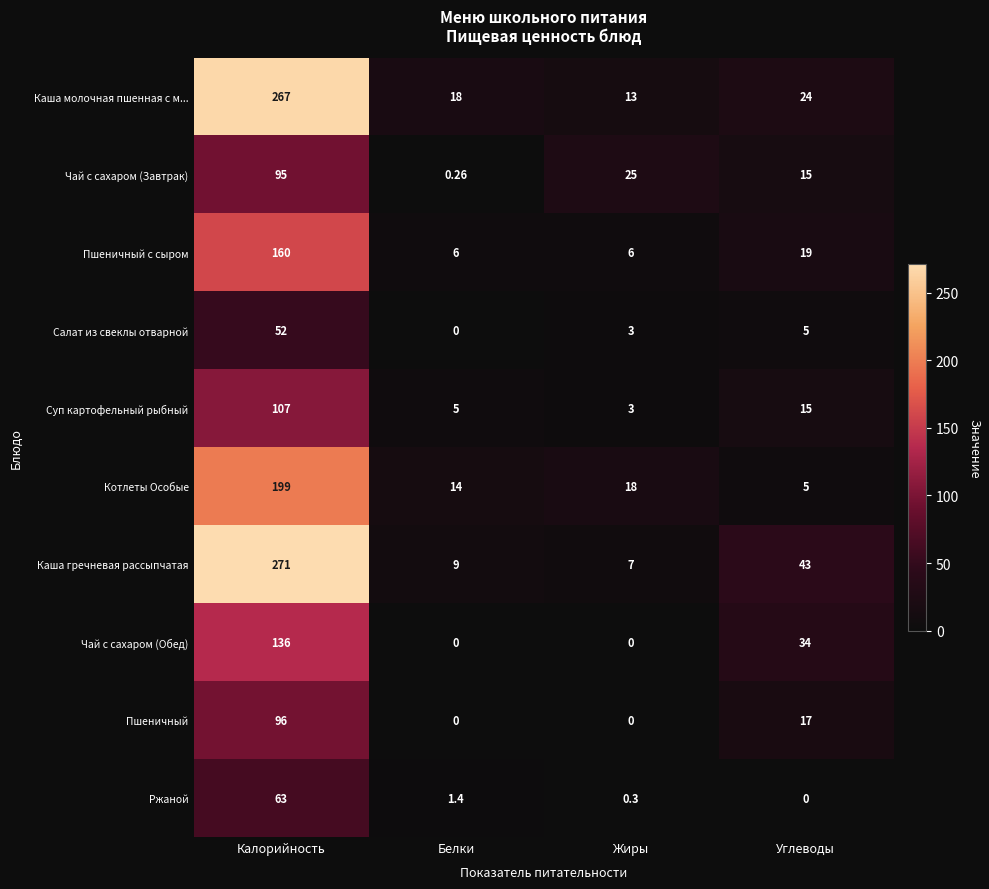

Where is Пшеничный с сыром nearest to the value 83?

Углеводы